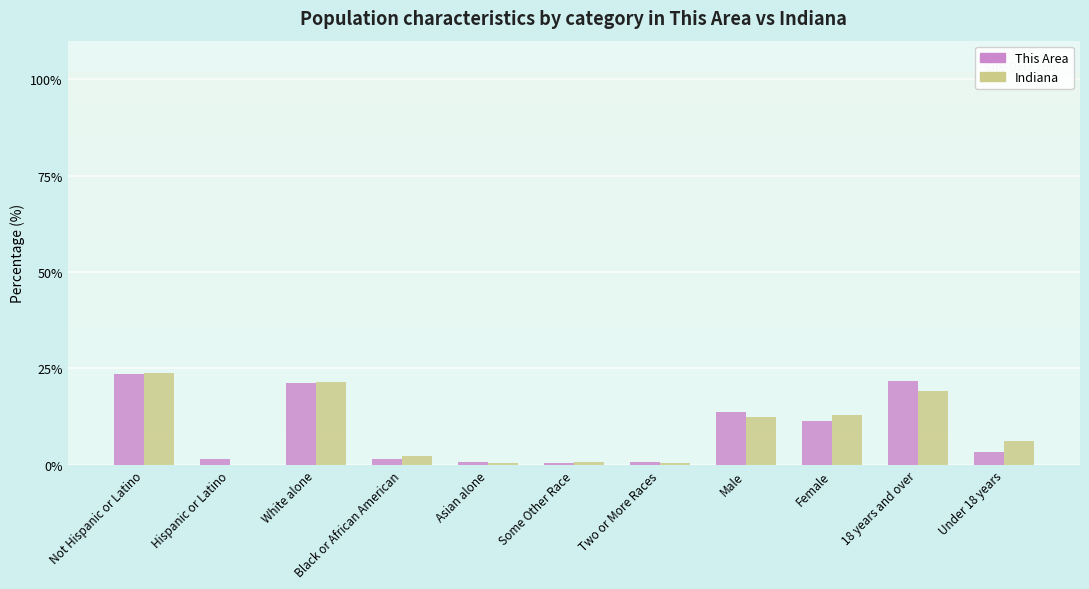

Is it true that This Area equals 20.7 at Male?

False